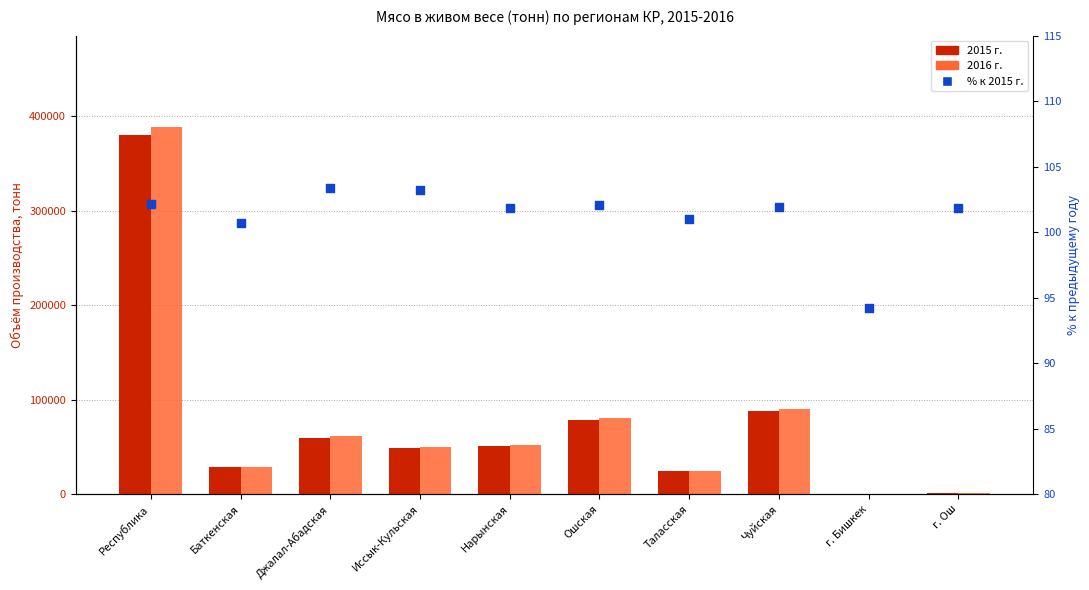

What are all the series names shown in the legend?

2015 г., 2016 г., % к 2015 г.